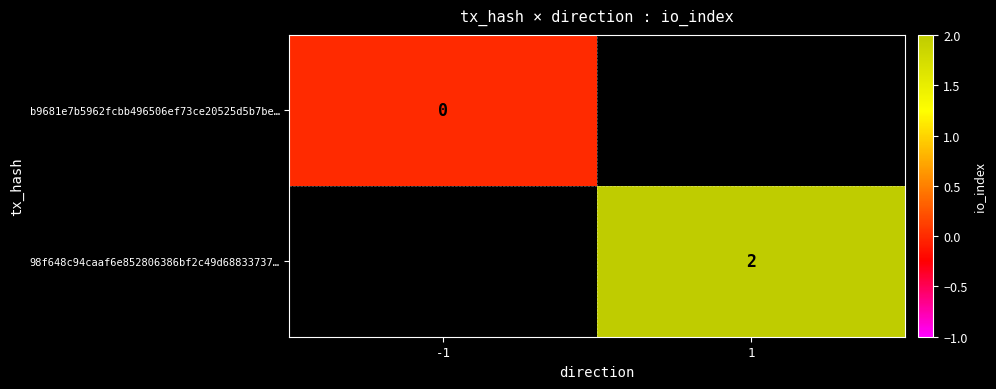

The 98f648c94caaf6e852806386bf2c49d68833737… series shows 2 at 1. True or false?

True